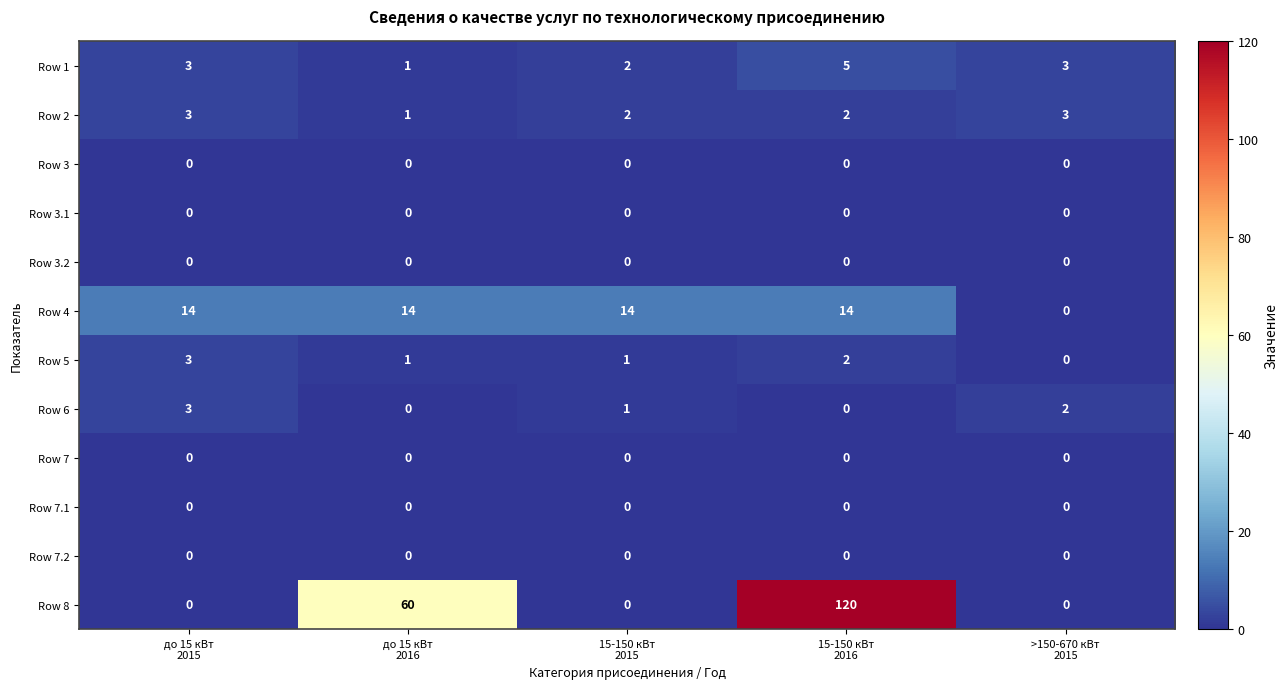

What is the maximum value shown in the chart?

120